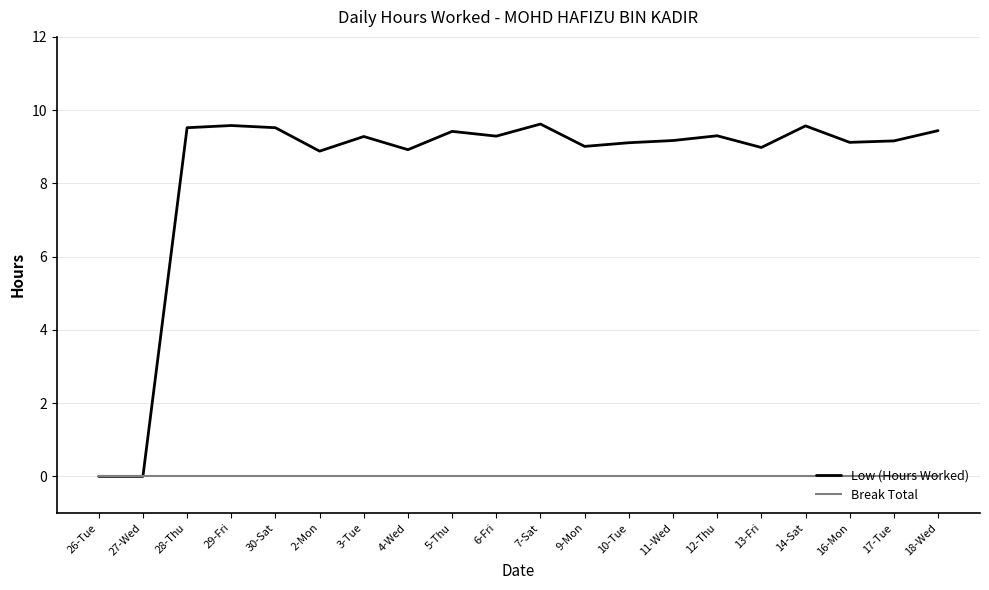

Between 27-Wed and 5-Thu, which series saw the biggest shift?

Low (Hours Worked)